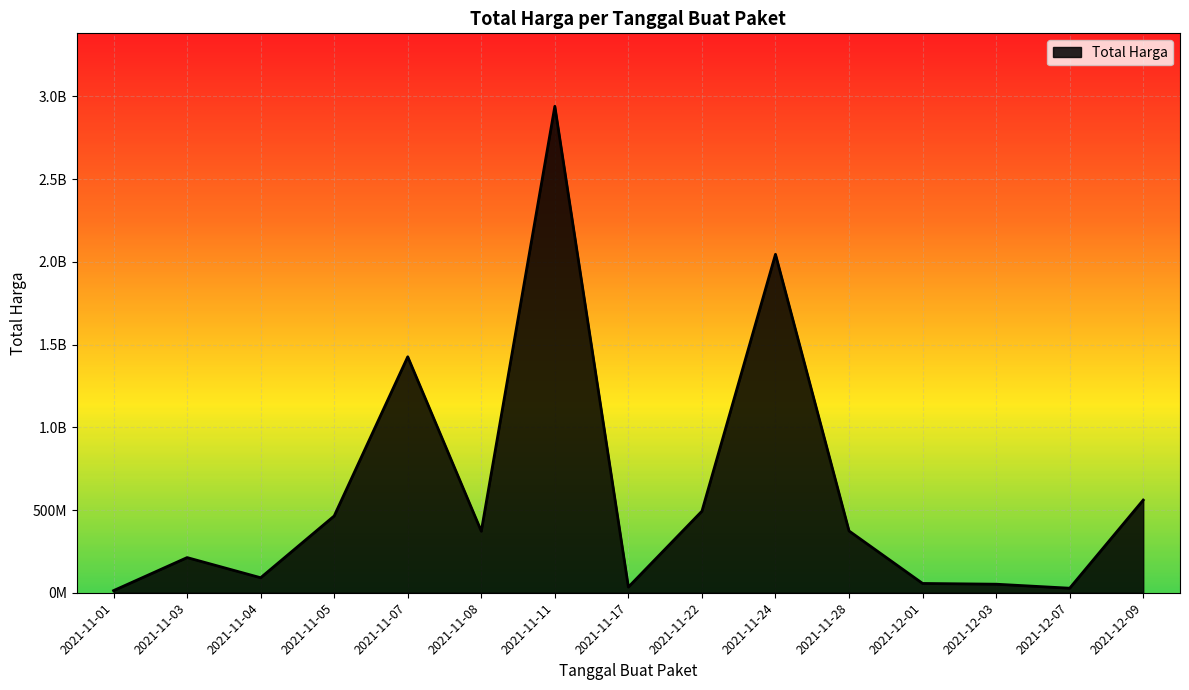

What is the average value?

610520986